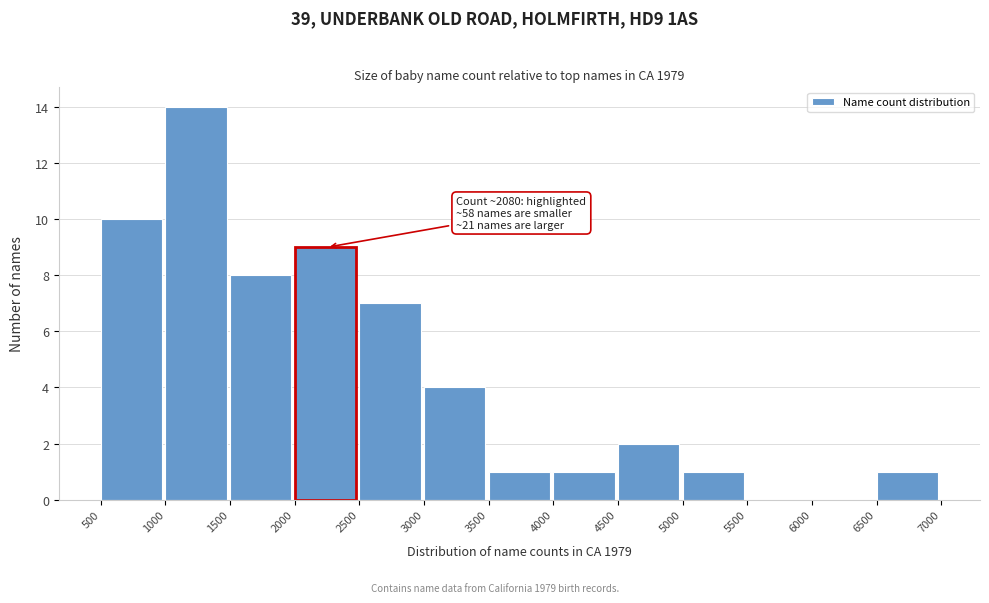

Over which range of the x-axis is the bar tallest?

1000 to 1500